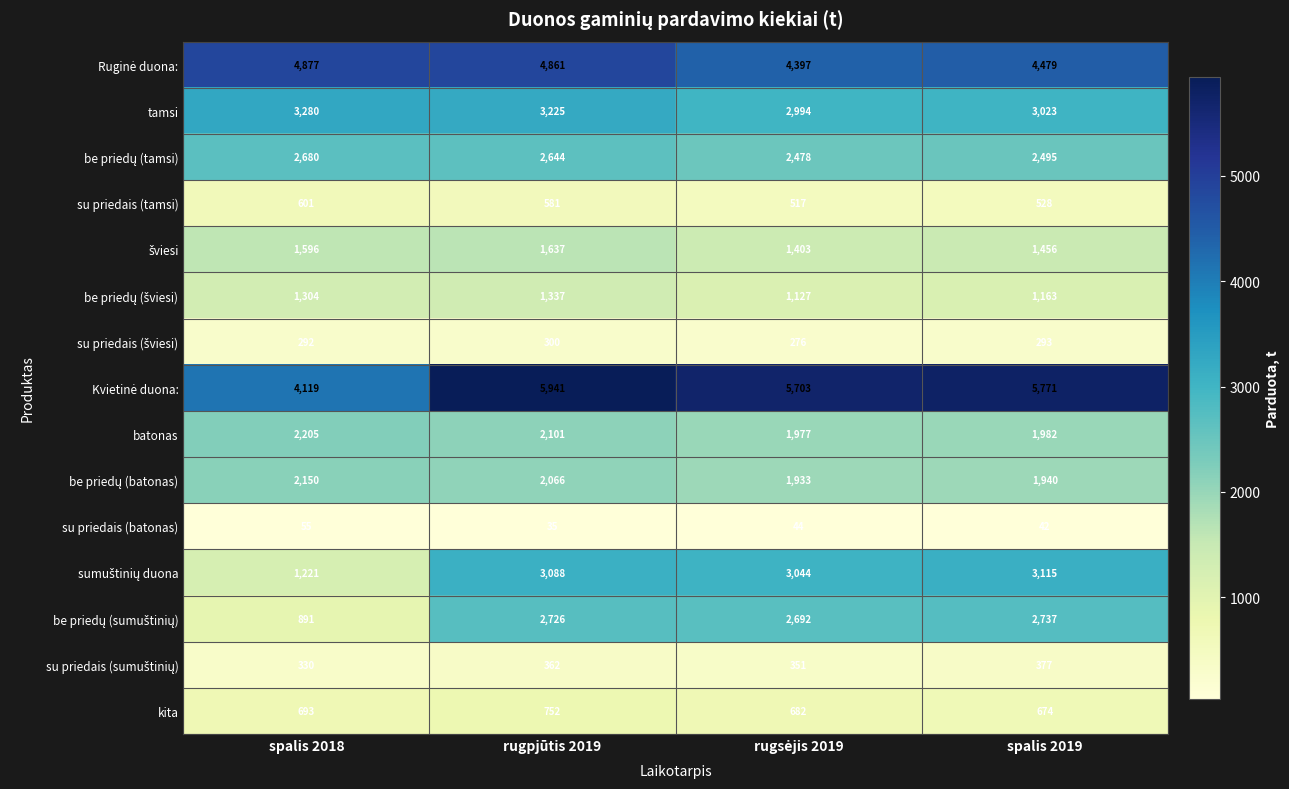

What is the spread (max minus min) of values at spalis 2019?

5729